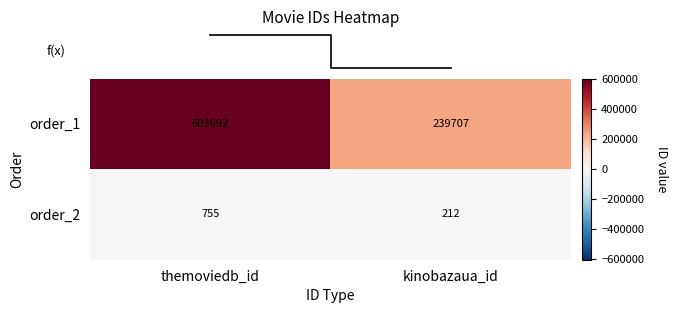

At which category does the chart reach its peak across all series?

themoviedb_id